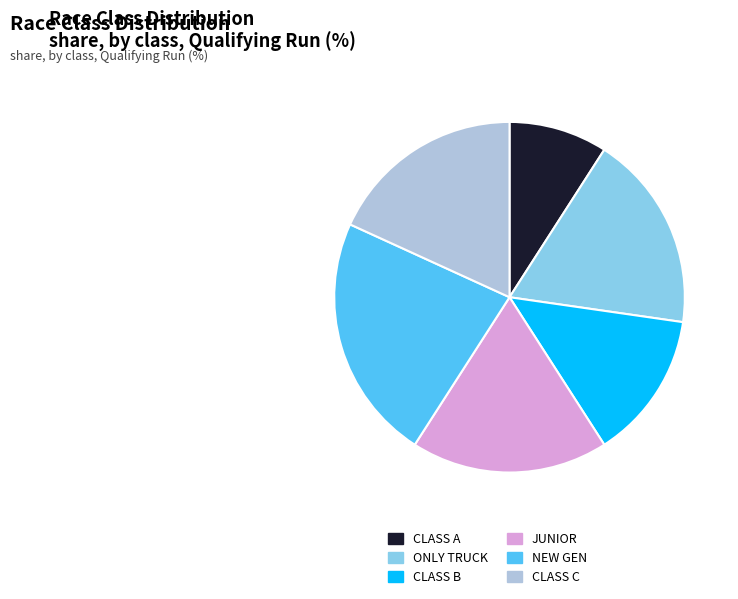

The CLASS B slice represents 14% of the pie. True or false?

True